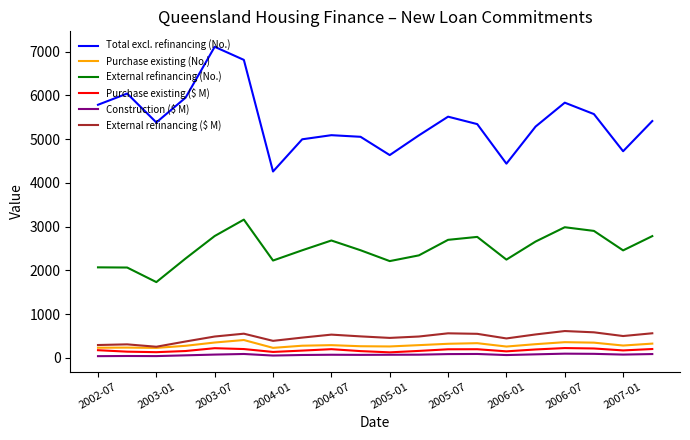

What is the sum of all Purchase existing ($ M) values?

3495.8